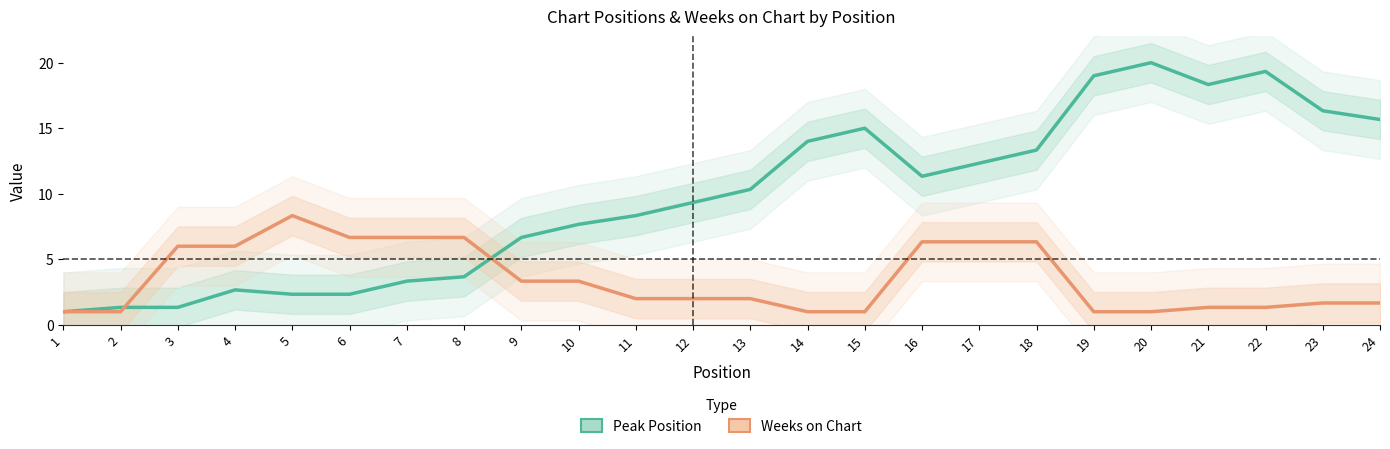

Where do Weeks on Chart and Peak Position first cross each other?

2 and 3